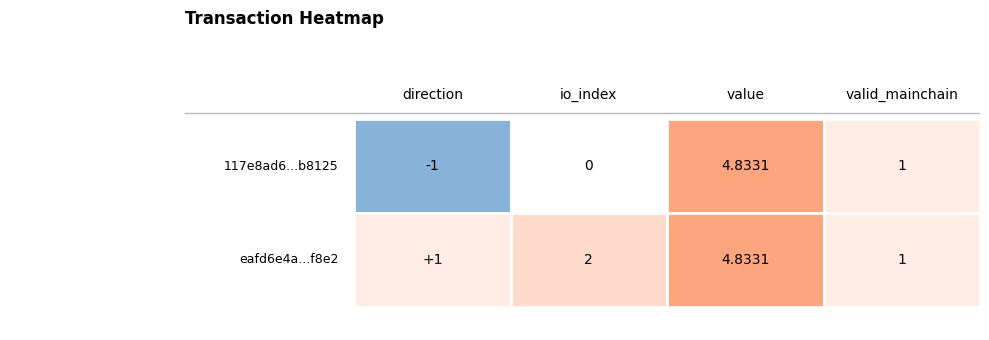

How many categories are shown in the chart?

4